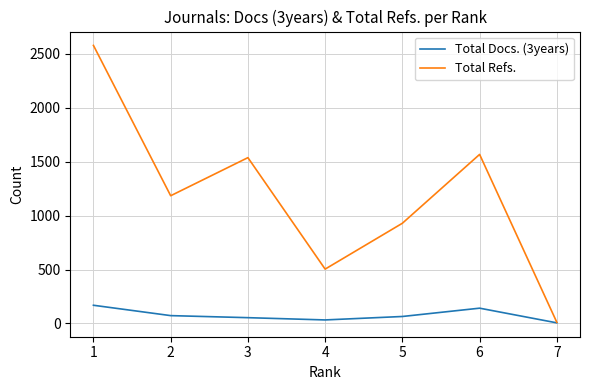

What is the difference between the maximum and minimum values in the Total Docs. (3years) series?

163